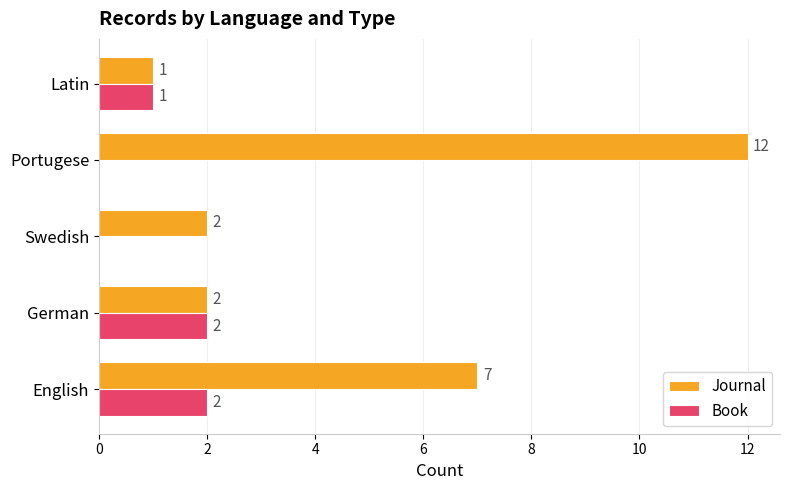

How many distinct data groups are displayed?

2